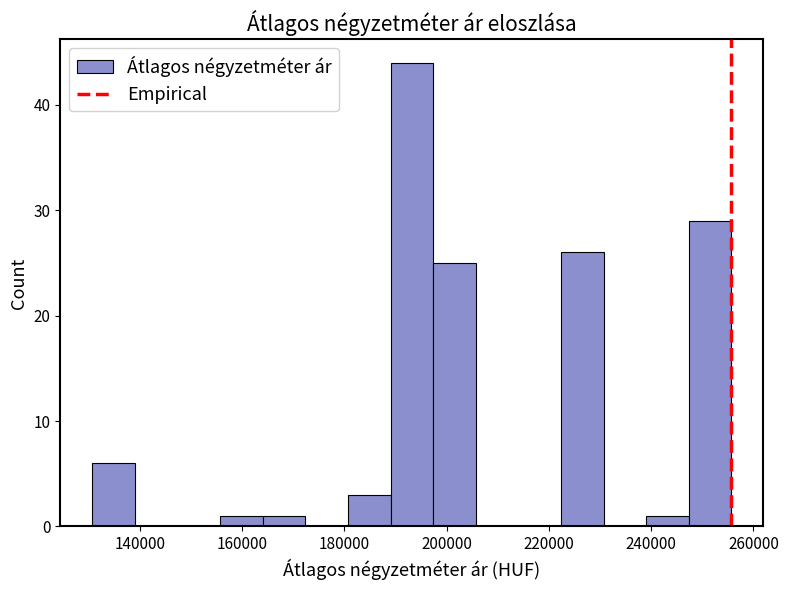

How tall is the bar that spans 180000 to 190000 on the x-axis? Neither the bar edges nor the heights are printed on the chart, so give them approximately, as read against the axes.

3